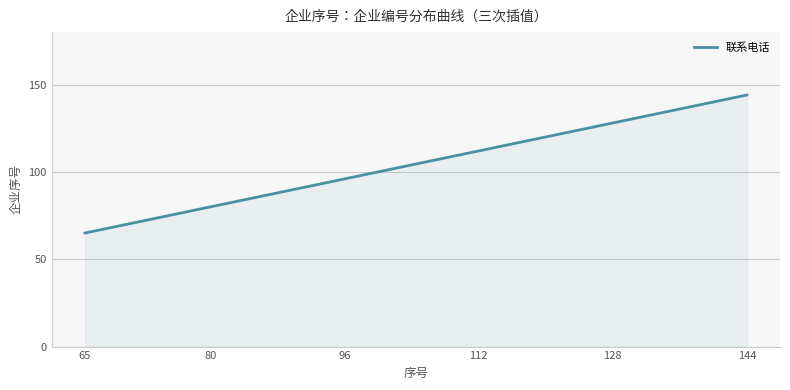

What is the difference between the maximum and second lowest values?

78.7